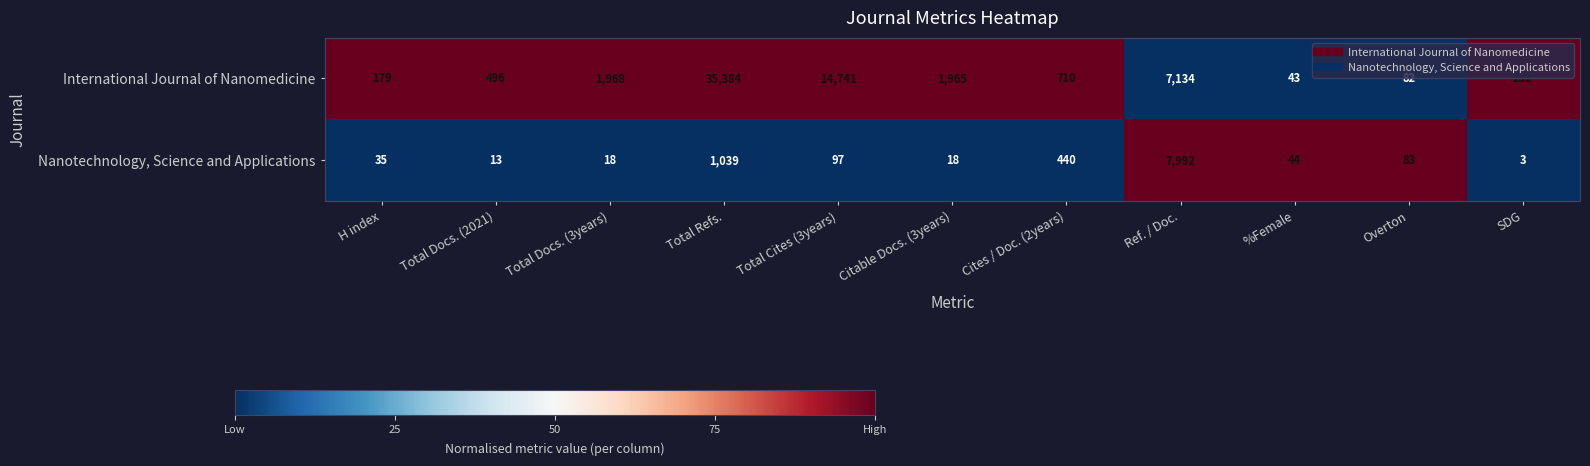

Reading left to right, extract all data points from this chart.

International Journal of Nanomedicine: 179	496	1968	35384	14741	1965	710	7134	43	82	252
Nanotechnology, Science and Applications: 35	13	18	1039	97	18	440	7992	44	83	3